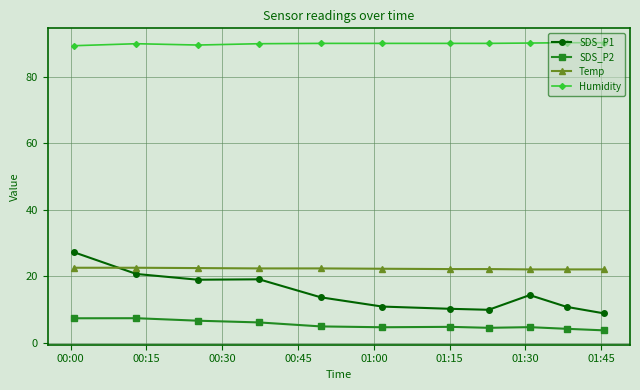

How many series are shown in this chart?

4